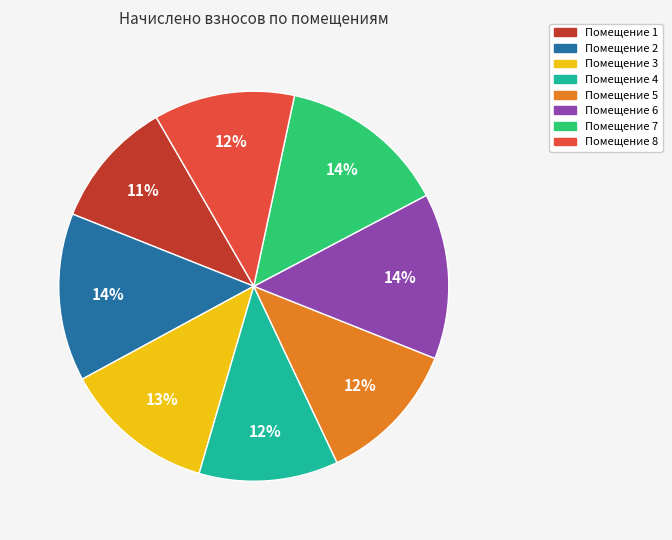

How many segments does this pie chart have?

8